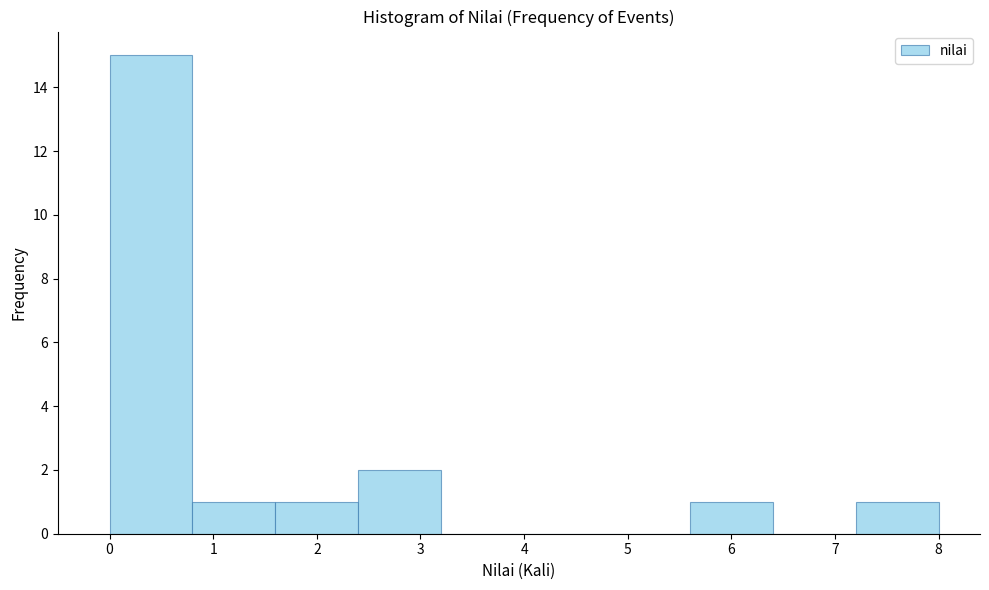

Reading left to right, list every bar in this chart as the range it spans on the x-axis followed by its height. The values are not printed on the chart, so give them approximately, as read against the axis.

0.0 to 0.8: 15
0.8 to 1.6: 1
1.6 to 2.4: 1
2.4 to 3.2: 2
3.2 to 4.0: 0
4.0 to 4.8: 0
4.8 to 5.6: 0
5.6 to 6.4: 1
6.4 to 7.2: 0
7.2 to 8.0: 1